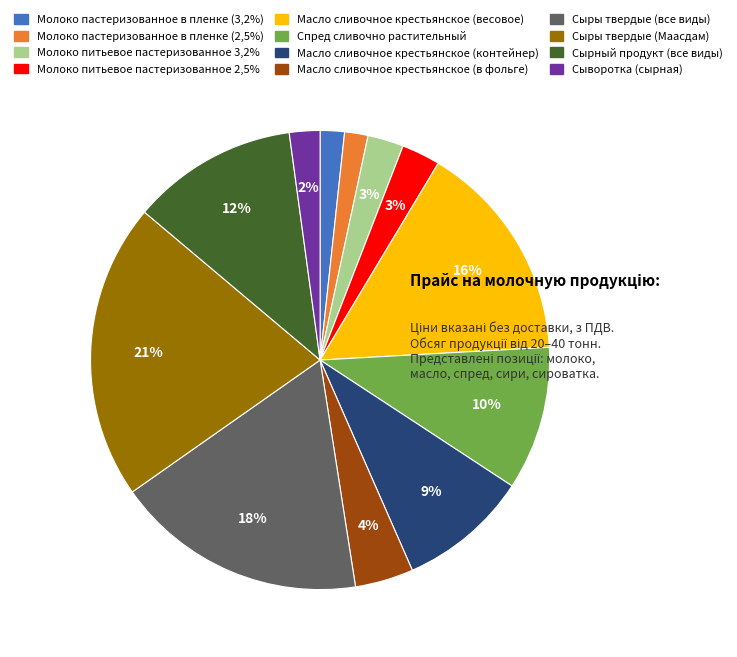

The Сырный продукт (все виды) slice represents 24% of the pie. True or false?

False